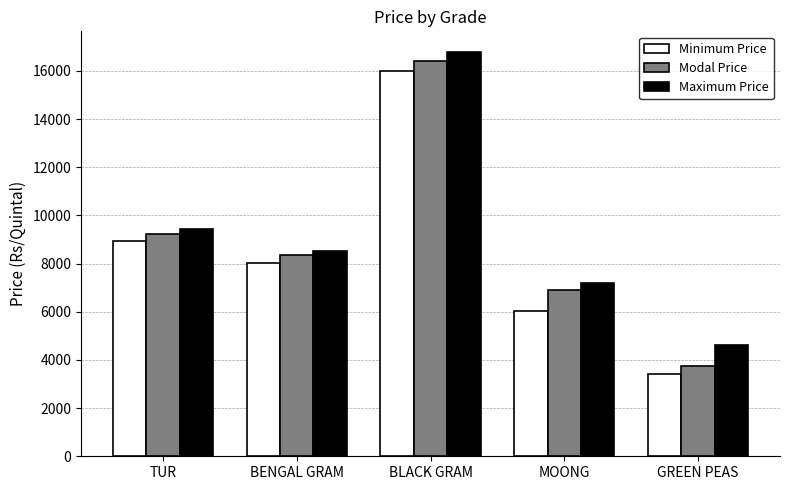

Which label corresponds to the smallest value in the chart?

GREEN PEAS